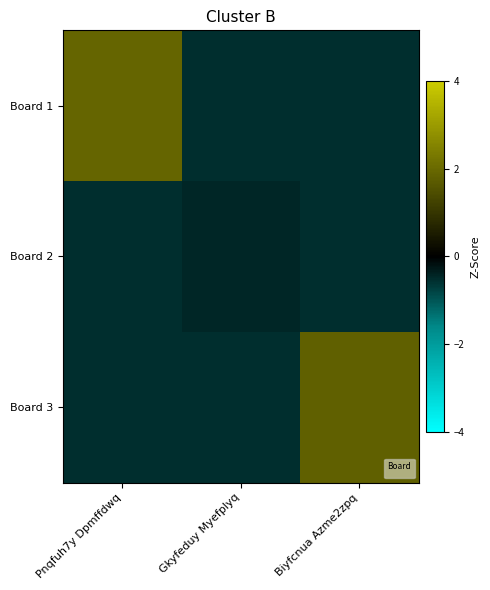

What is the total value across all series at Gkyfeduy Myefplyq?

-1.5